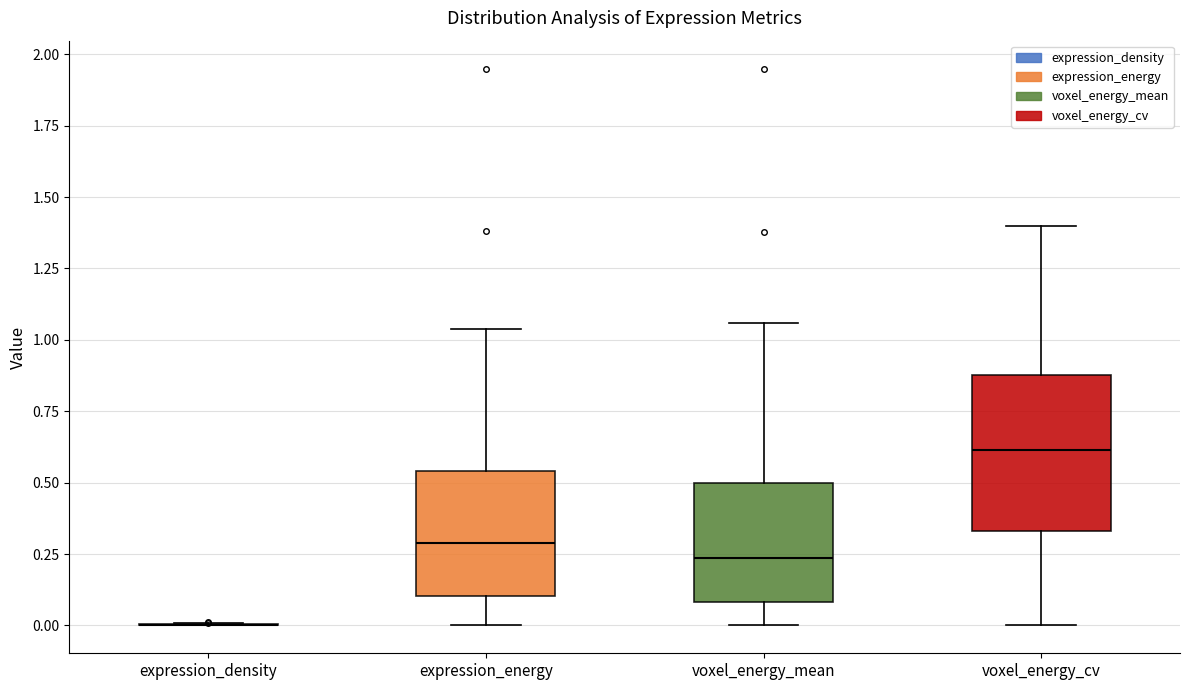

Reading left to right, transcribe this box plot: for each box, give where its median line is, the range the box spans, and where its two whiskers end, as read against the y-axis. The values are not printed on the chart, so give them approximately, as read against the axis.

expression_density: box collapsed to a line at 0.00, whiskers 0.00 to 0.00
expression_energy: median 0.30, box 0.10 to 0.55, whiskers 0.00 to 1.05
voxel_energy_mean: median 0.25, box 0.10 to 0.50, whiskers 0.00 to 1.05
voxel_energy_cv: median 0.60, box 0.35 to 0.90, whiskers 0.00 to 1.40